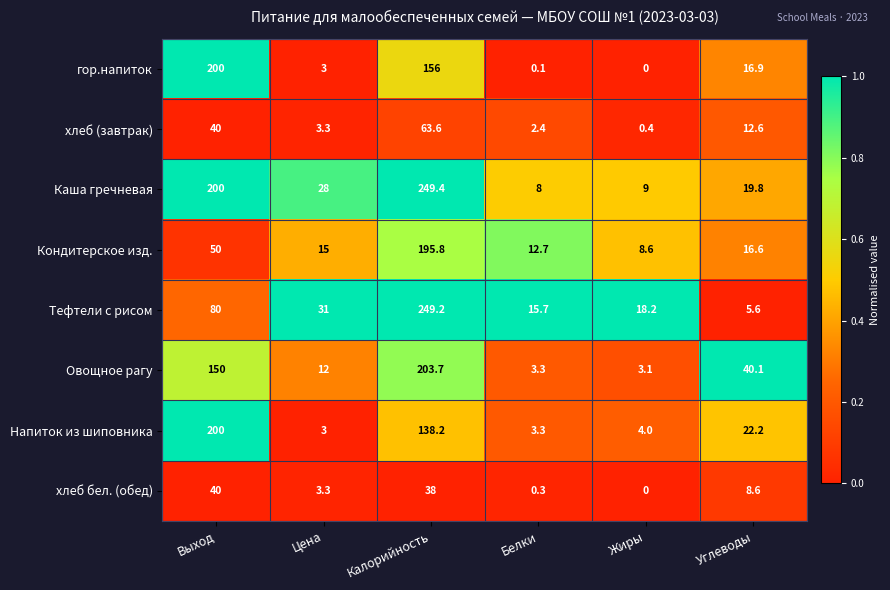

The value of Тефтели с рисом at Жиры is 18.2. True or false?

True